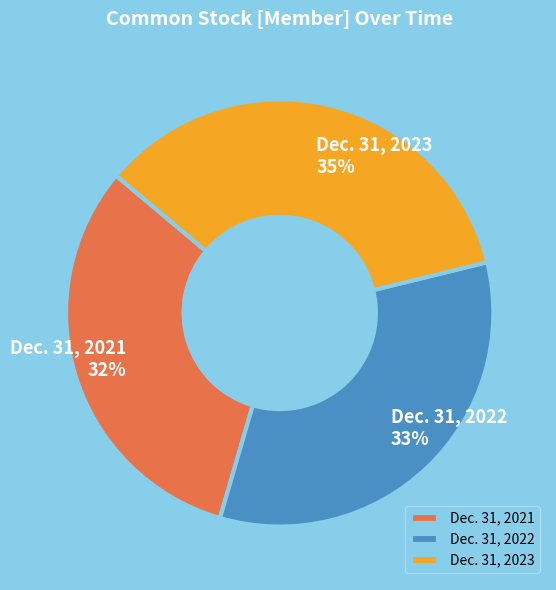

Which slice is the smallest?

Dec. 31, 2021